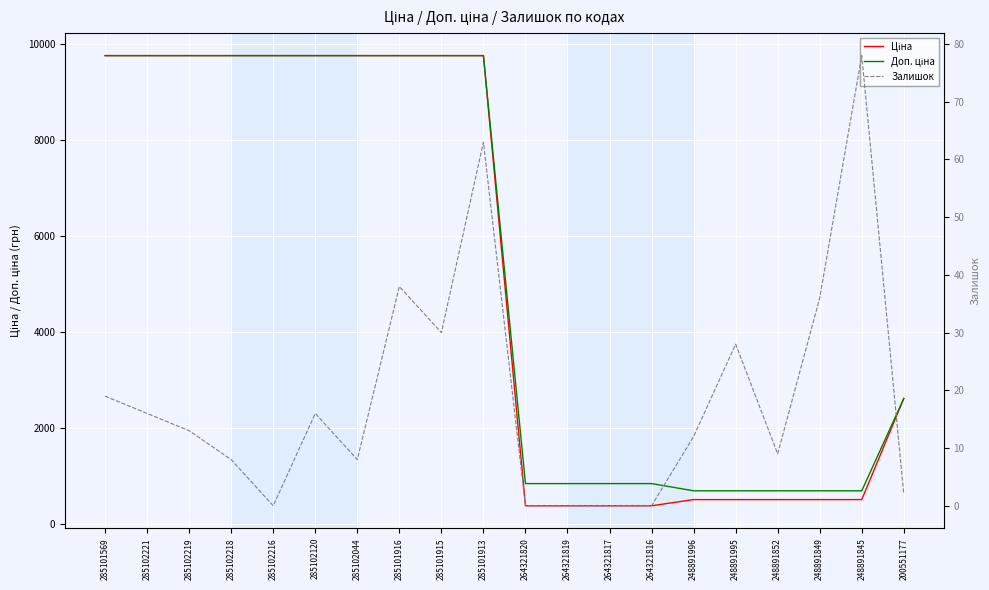

What is the total value across all series at 285102044?

19536.8